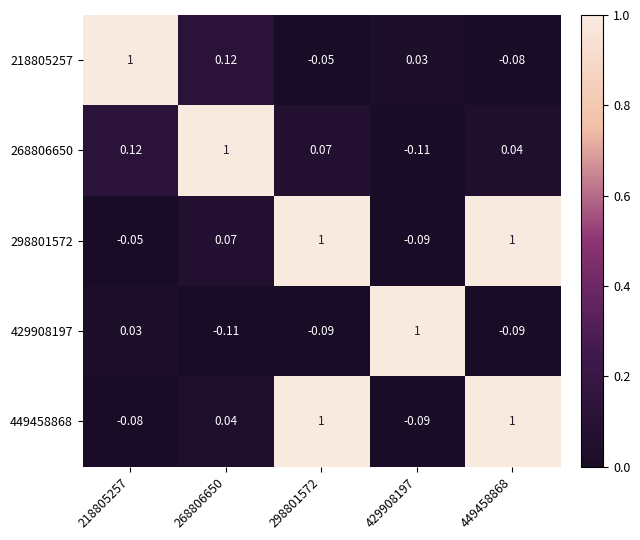

Is the value of 268806650 at 449458868 greater than the value of 449458868 at 429908197?

Yes